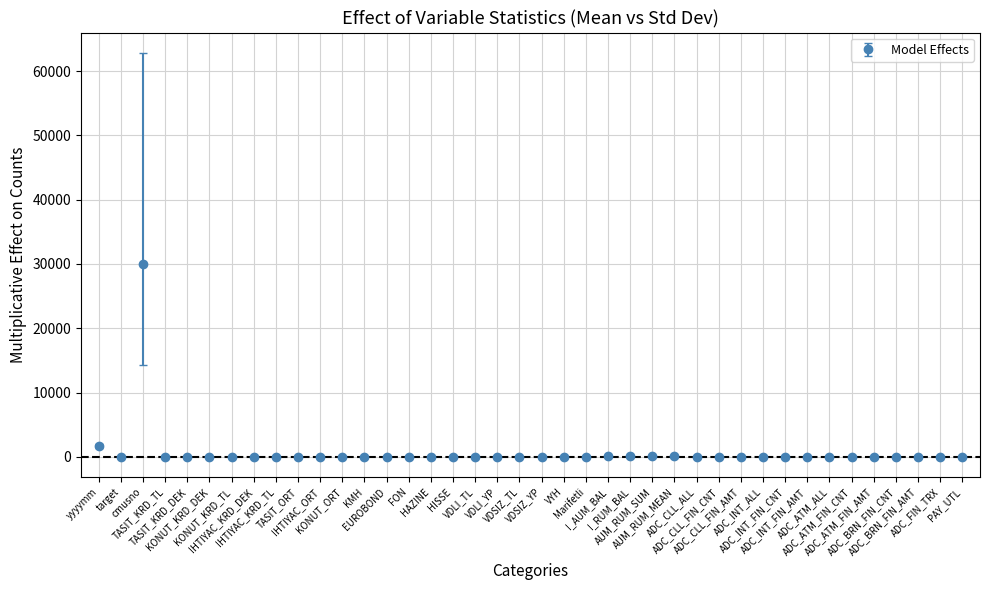

What is the average value?

800.4